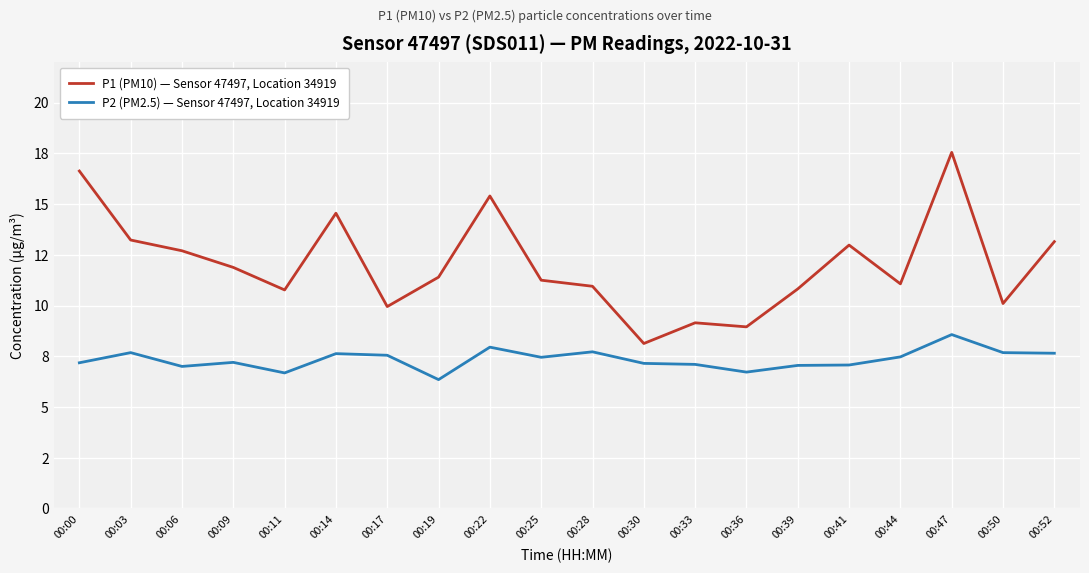

What is the sum of all P1 (PM10) — Sensor 47497, Location 34919 values?

240.6